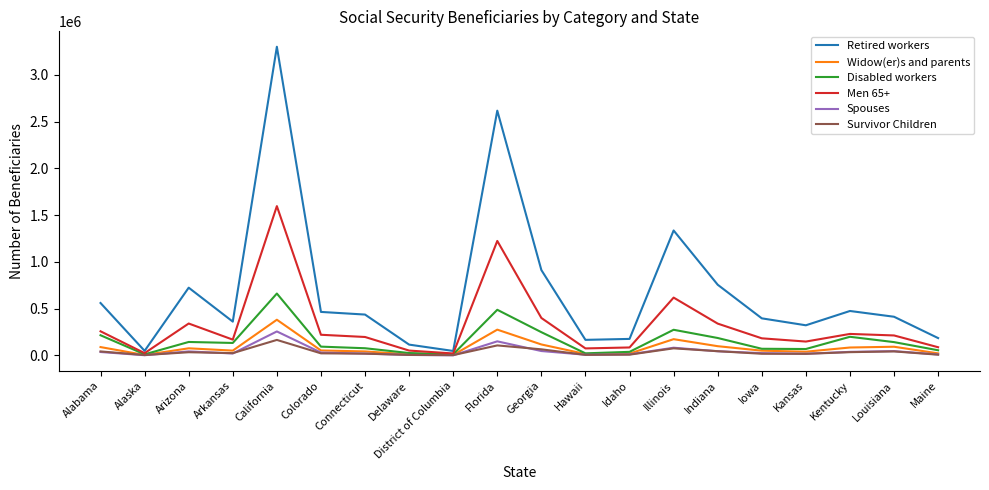

What position from the right is Connecticut?

14